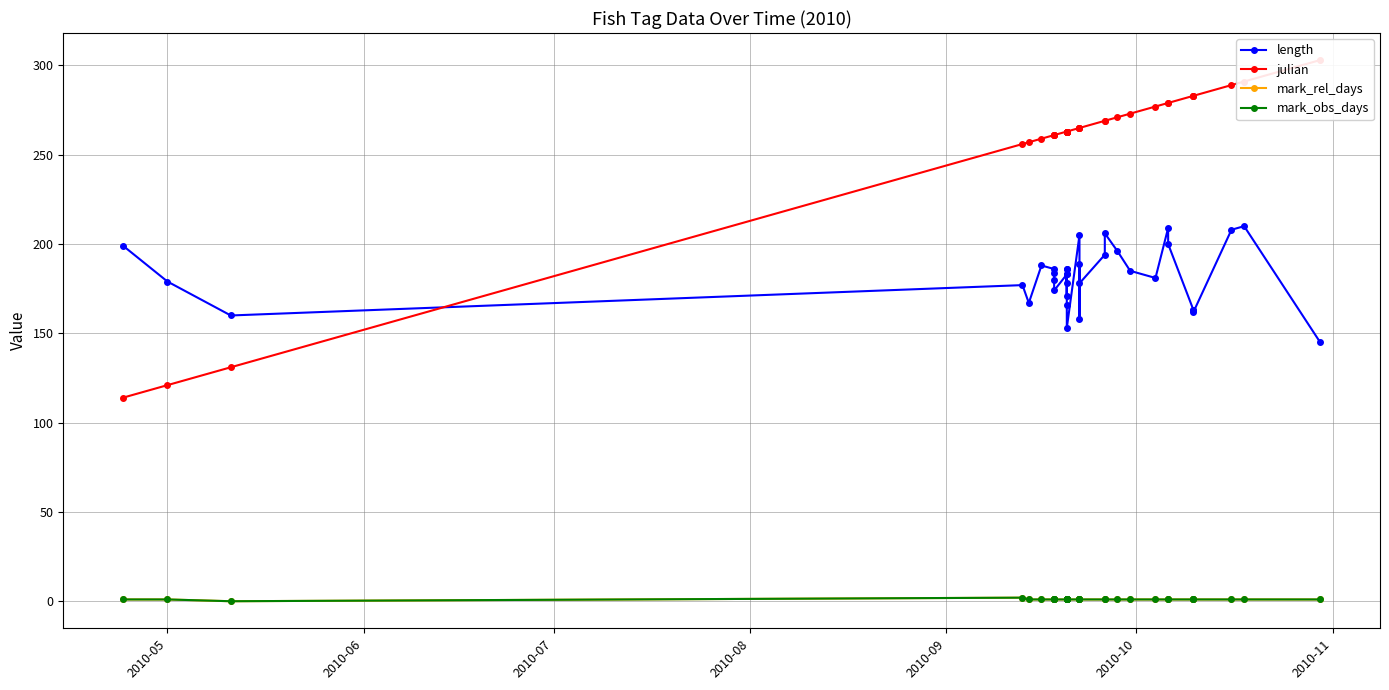

What is the label of the 35th point from the right?

2010-05